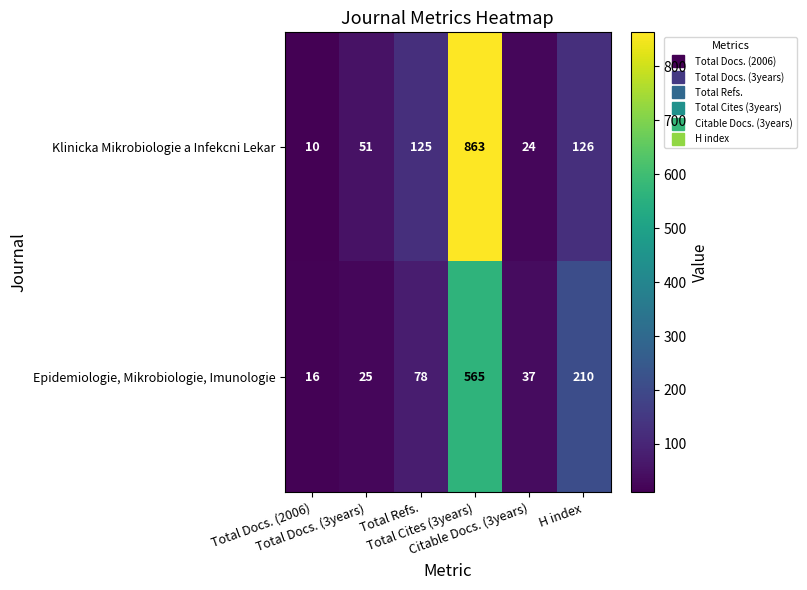

What is the difference between the highest and lowest values at Total Cites (3years)?

298